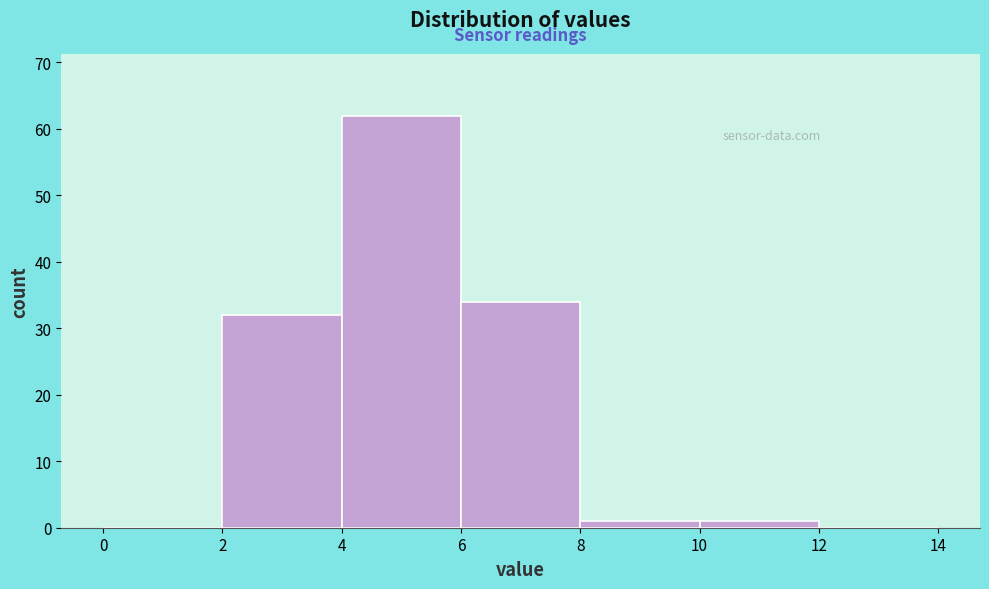

What is the height of the bar covering 10 to 12 on the x-axis? The values are not printed on the chart, so give them approximately, as read against the axis.

1